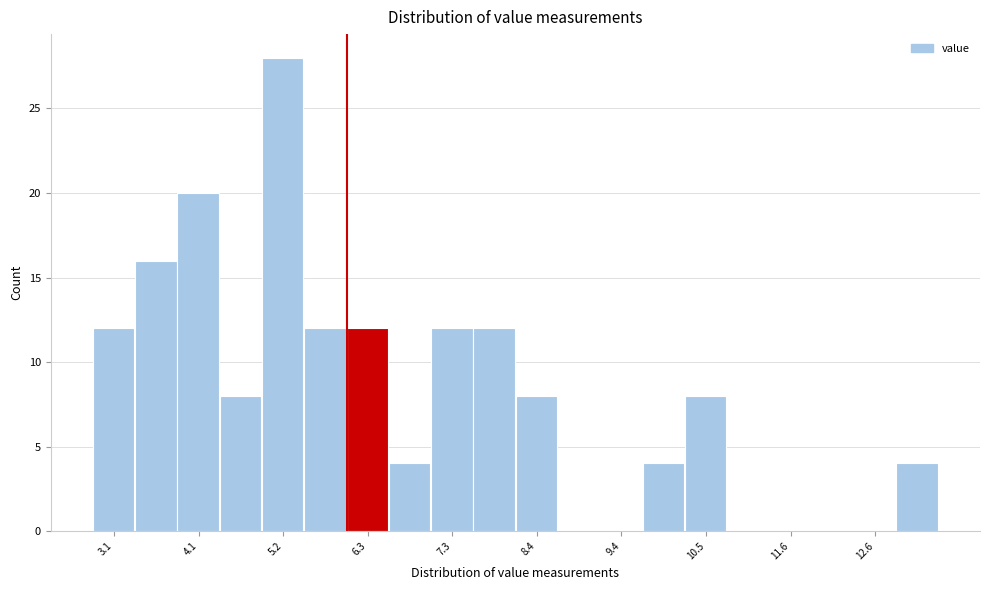

Around what value on the x-axis is the tallest bar? Give the approximate position of its centre, as read against the axis.

5.2